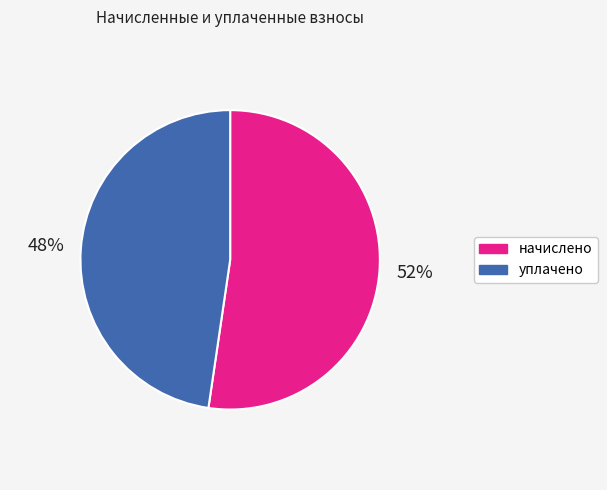

Does any single category account for the majority?

Yes